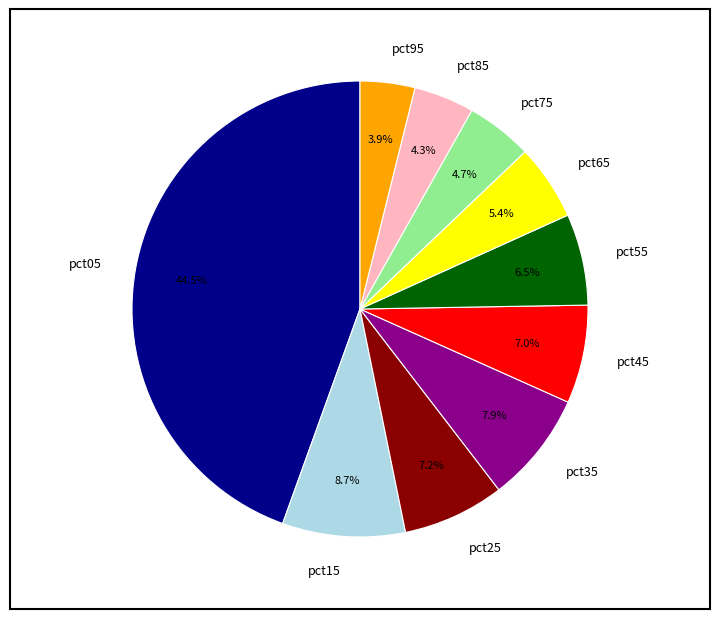

How many segments does this pie chart have?

10